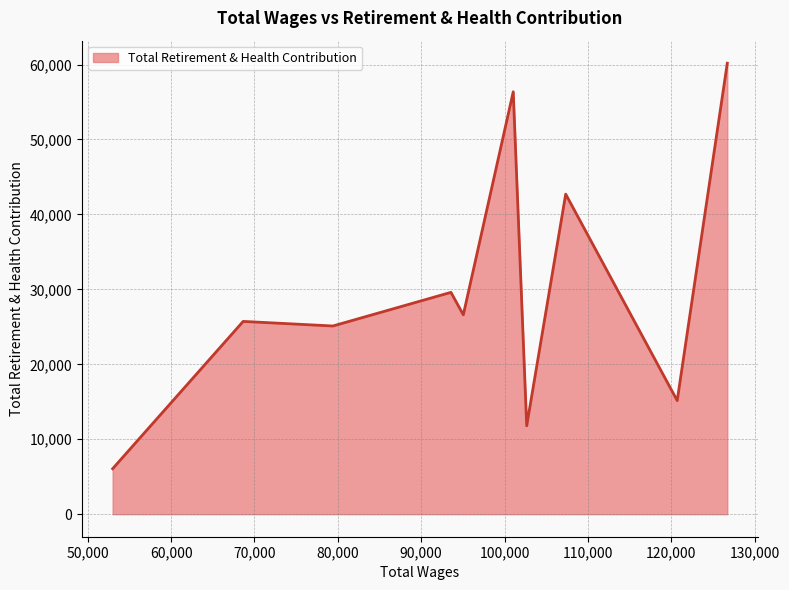

What is the maximum value shown in the chart?

60178